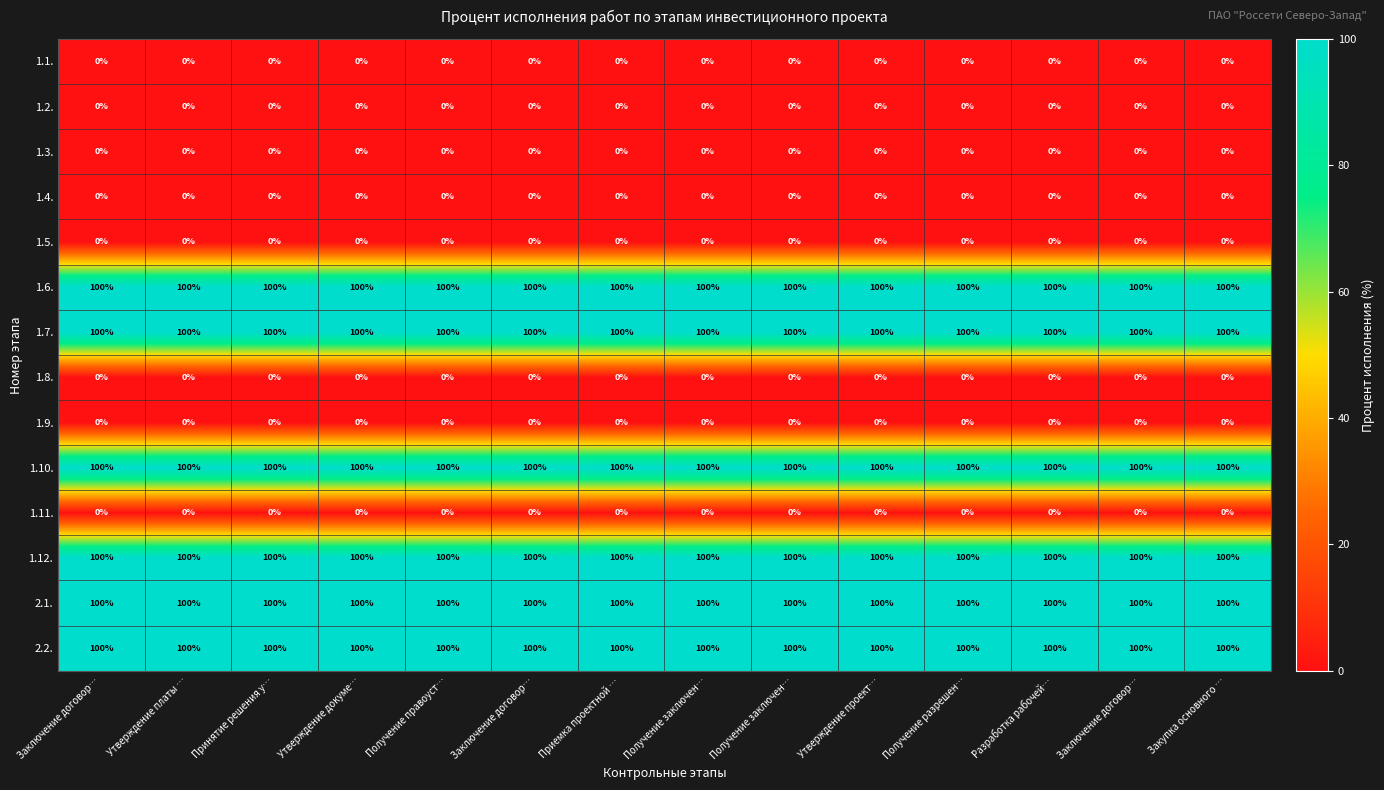

Count the number of data series in this chart.

14